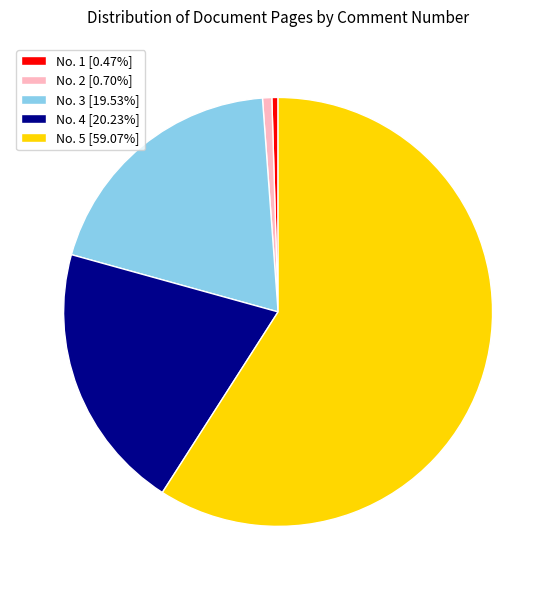

Does No. 2 [0.70%] account for over 50% of the chart?

No